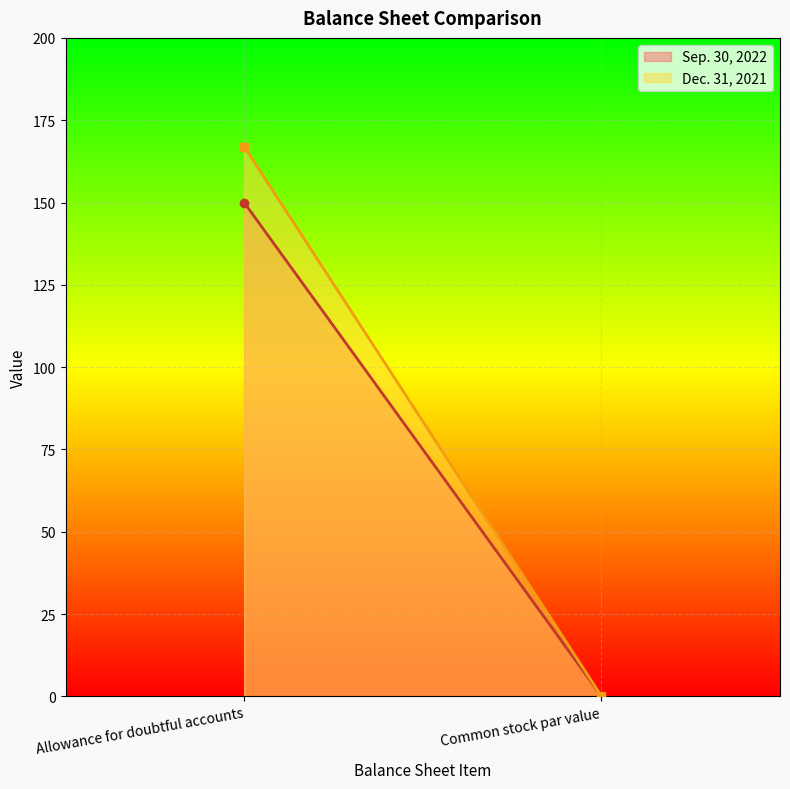

What is the value of the Dec. 31, 2021 point at the 2nd from the left?

0.1